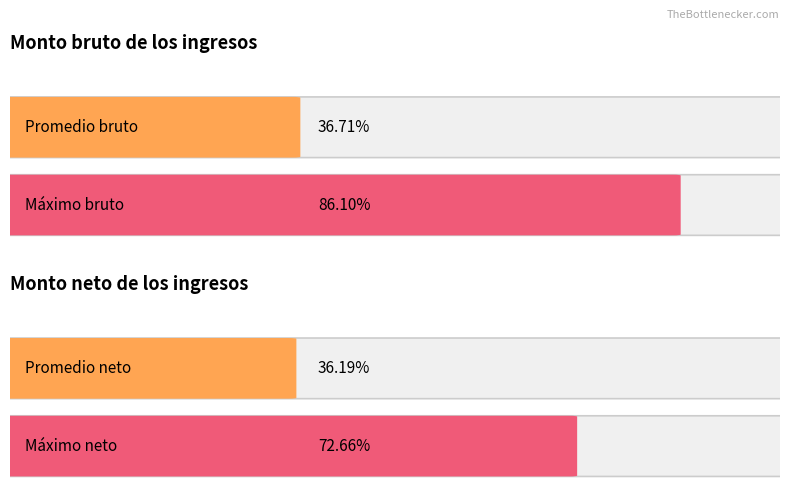

What are all the series names shown in the legend?

Monto bruto de los ingresos, Monto neto de los ingresos